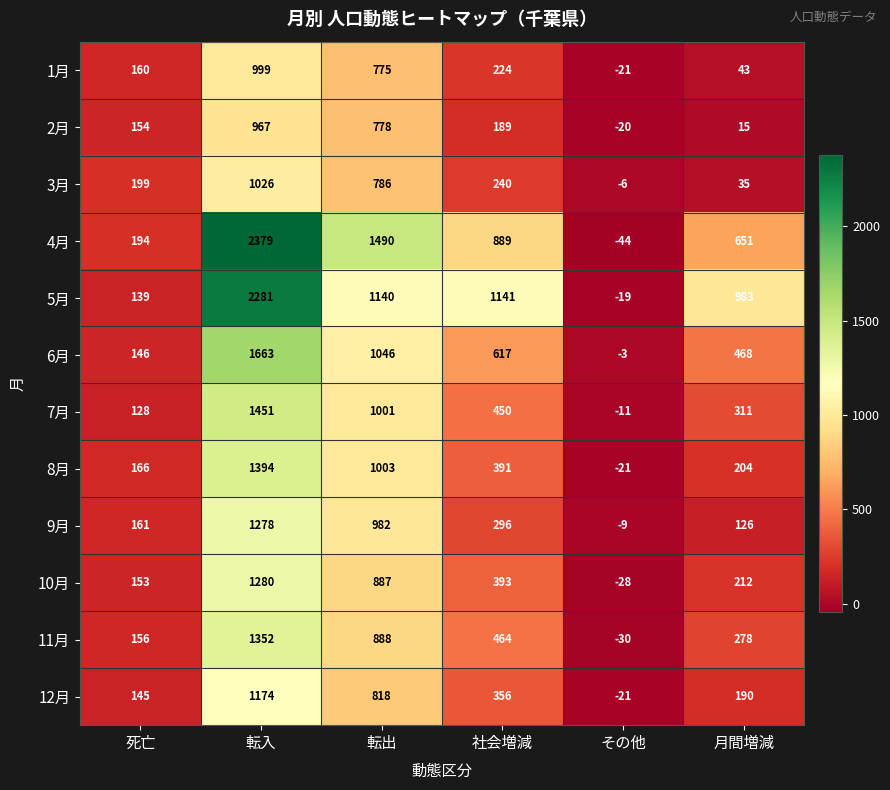

Count the number of categories in the chart.

6